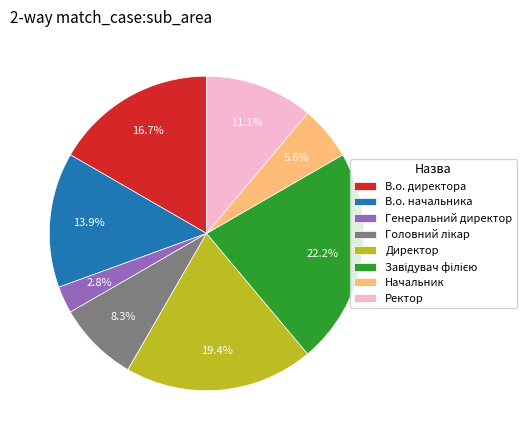

Which has a higher value, Директор or Начальник?

Директор